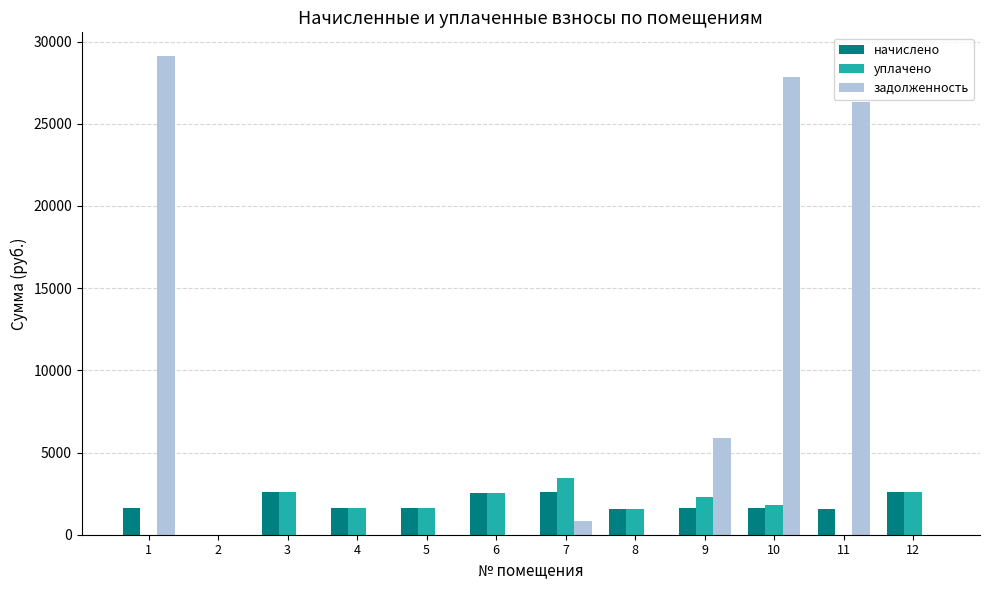

What is the greatest value displayed?

29103.7